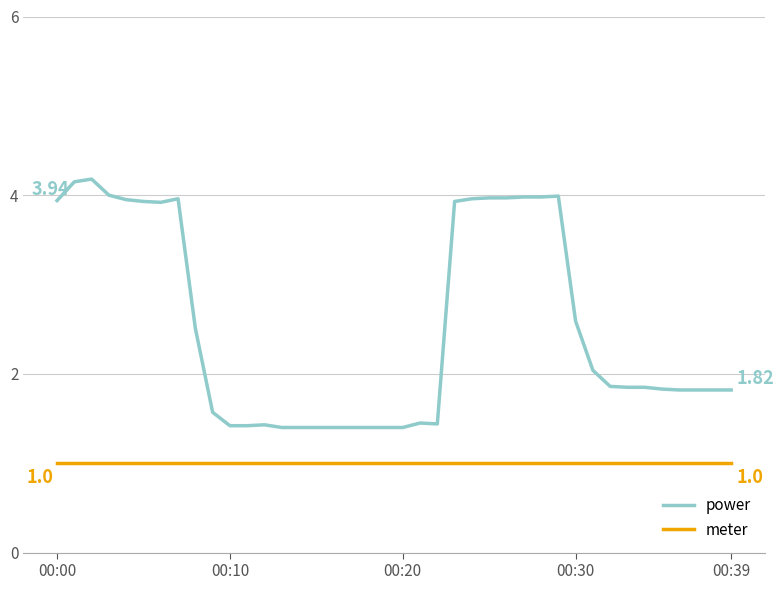

Which series has the largest total across all categories?

power